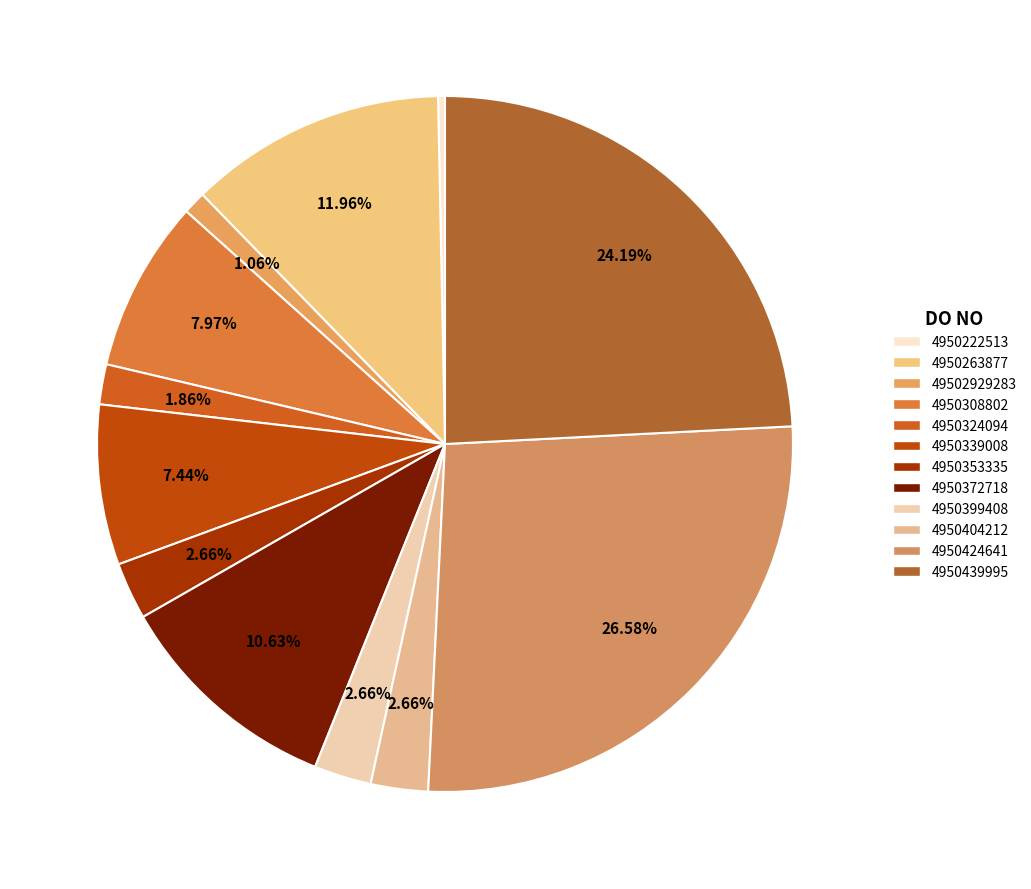

Which slice is the largest?

4950424641